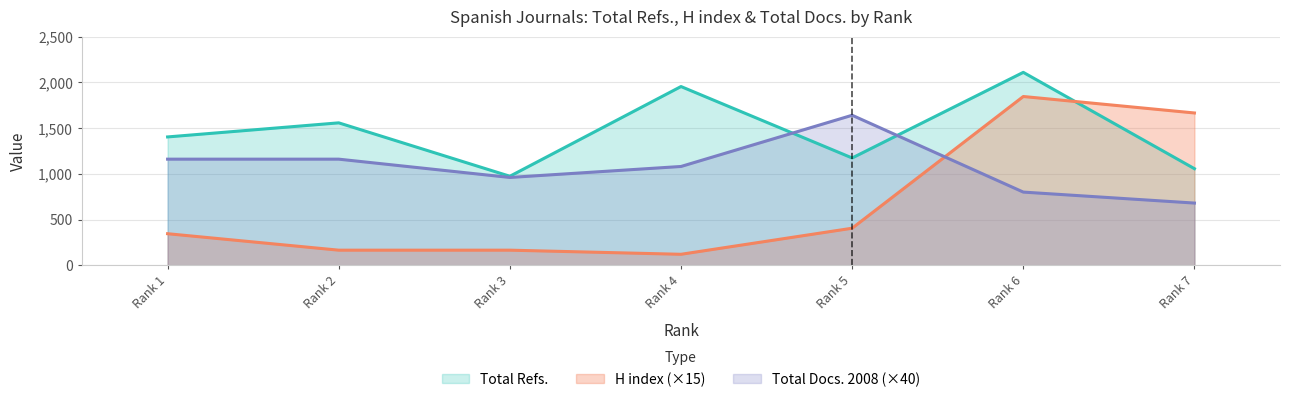

What is the value of the H index point at the 1st from the left?

345